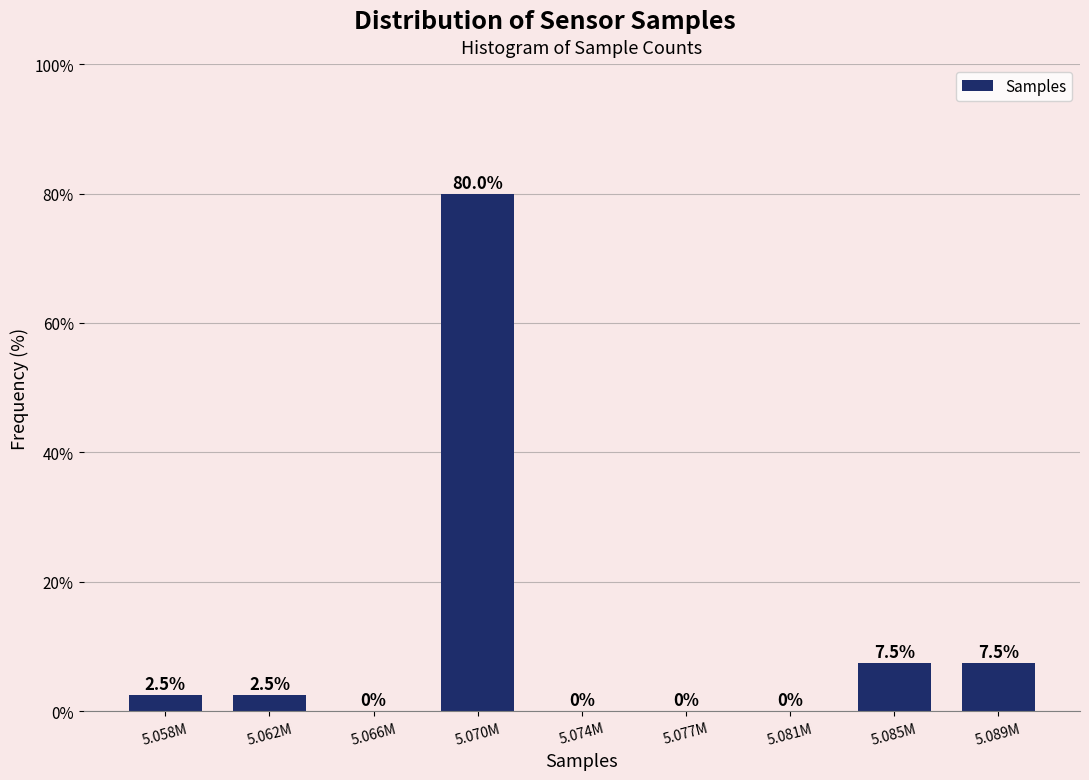

Reading left to right, what are all the values shown in this chart?

5.058M=2.5	5.062M=2.5	5.066M=0.0	5.070M=80.0	5.074M=0.0	5.077M=0.0	5.081M=0.0	5.085M=7.5	5.089M=7.5